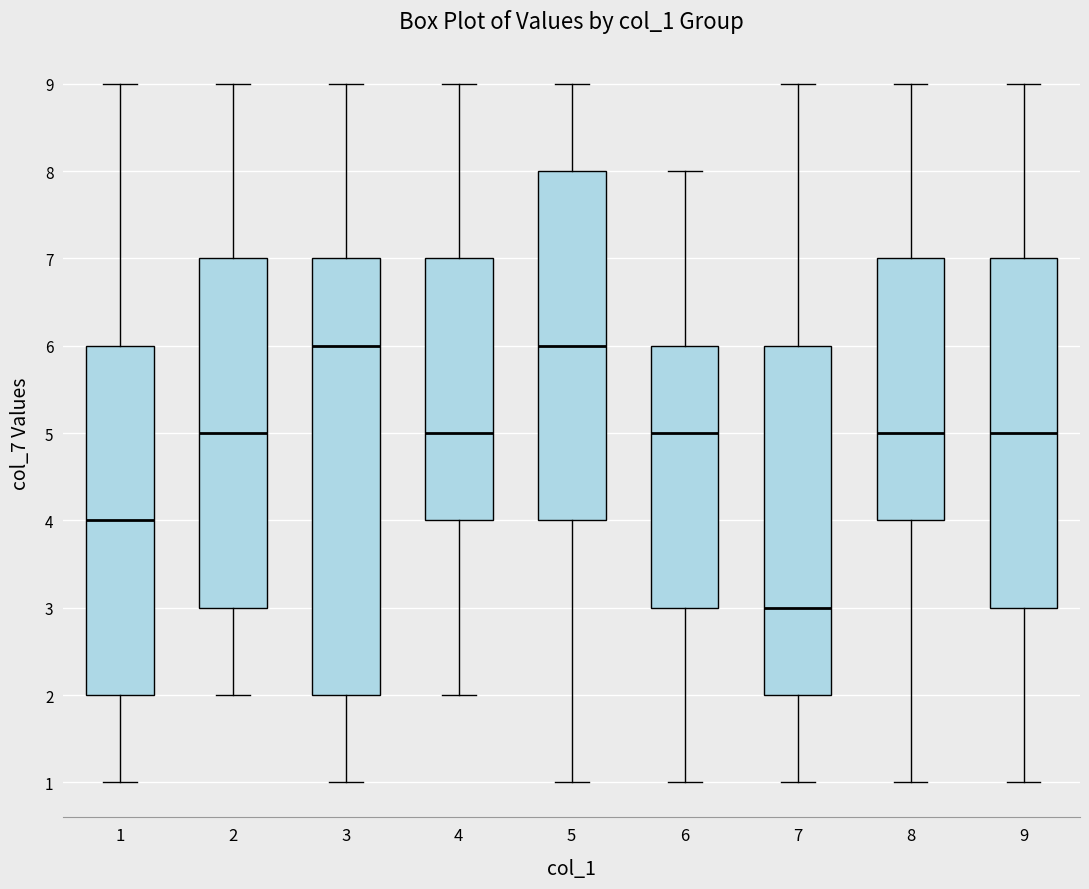

Reading left to right, read every box against the y-axis: the position of its median line, the range the box covers, and the ends of its whiskers. The values are not printed on the chart, so give them approximately, as read against the axis.

1: median 4, box 2 to 6, whiskers 1 to 9
2: median 5, box 3 to 7, whiskers 2 to 9
3: median 6, box 2 to 7, whiskers 1 to 9
4: median 5, box 4 to 7, whiskers 2 to 9
5: median 6, box 4 to 8, whiskers 1 to 9
6: median 5, box 3 to 6, whiskers 1 to 8
7: median 3, box 2 to 6, whiskers 1 to 9
8: median 5, box 4 to 7, whiskers 1 to 9
9: median 5, box 3 to 7, whiskers 1 to 9